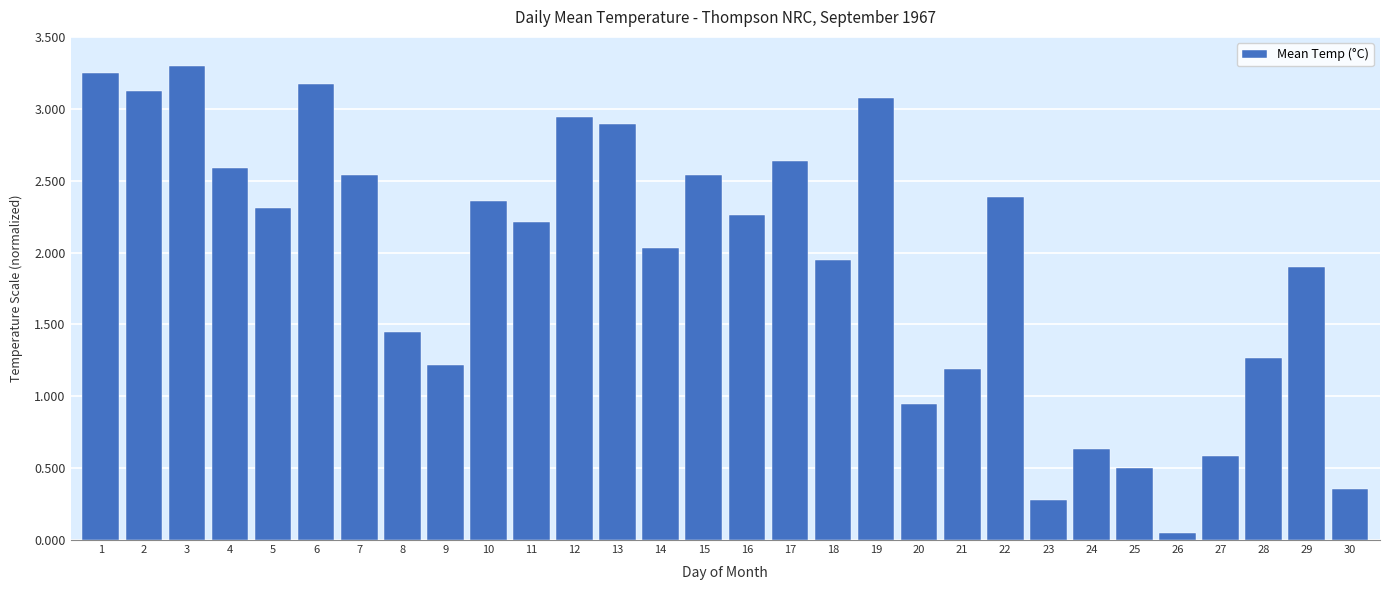

Which label corresponds to the smallest value in the chart?

26